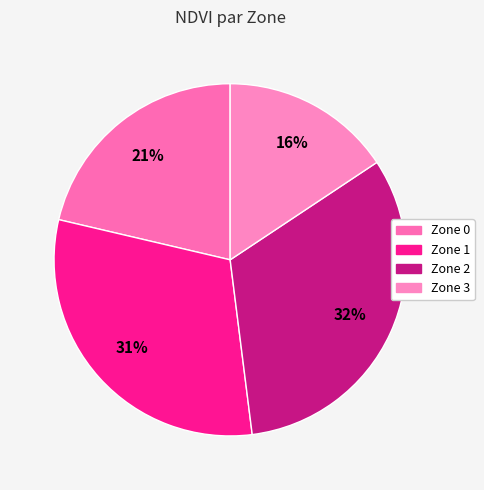

What is the smallest slice in the pie chart?

Zone 3